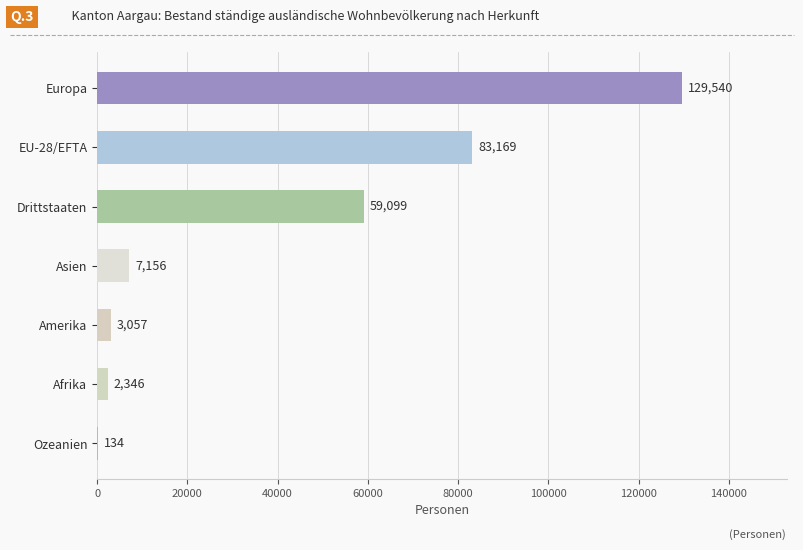

The value at EU-28/EFTA is 83169. True or false?

True